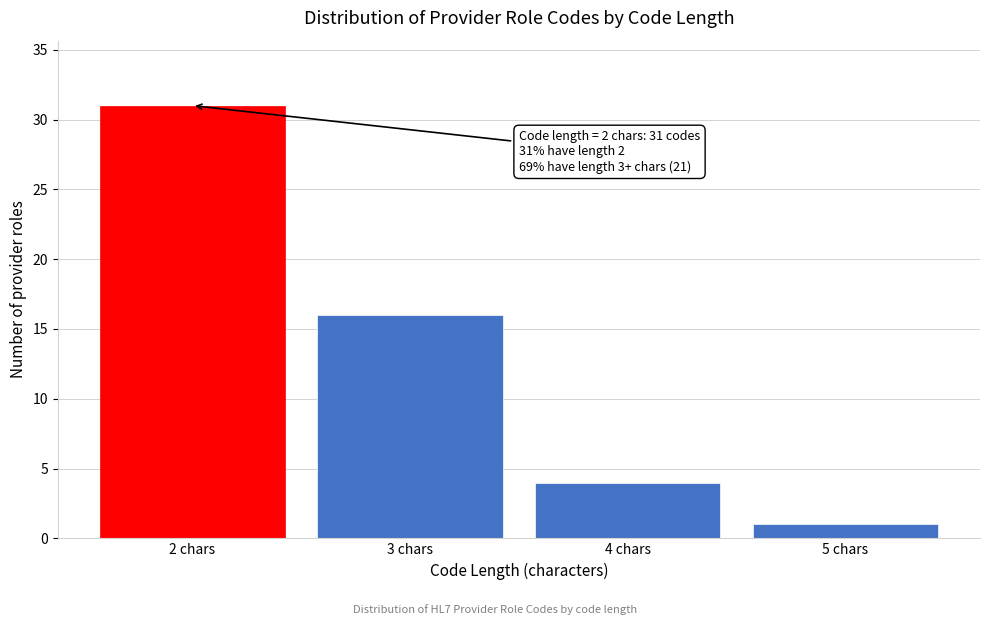

Reading right to left, transcribe all the data shown in this chart.

5 chars=1	4 chars=4	3 chars=16	2 chars=31